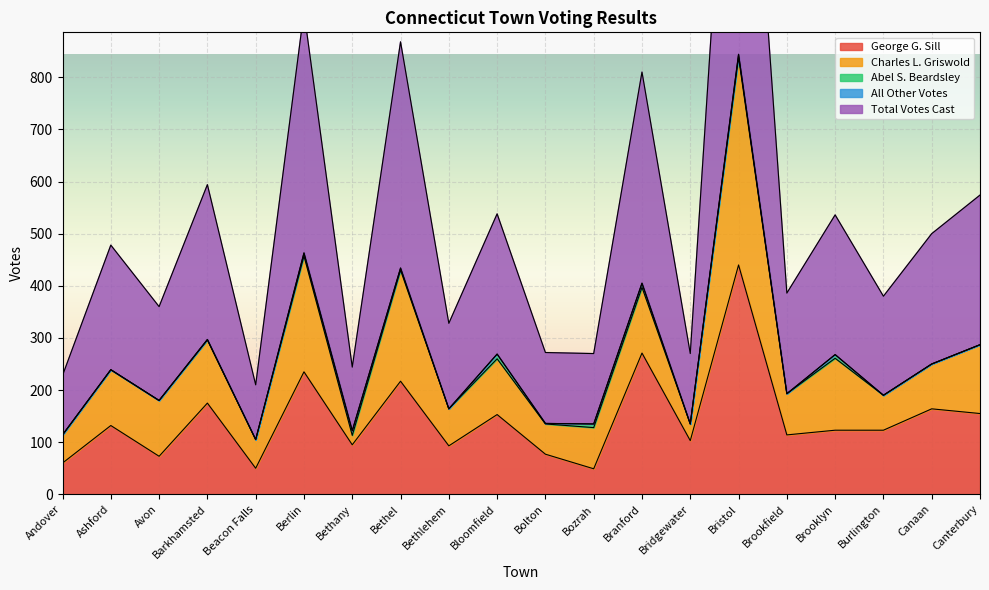

Reading right to left, extract all data points from this chart.

George G. Sill: 155	164	123	123	114	440	103	271	49	77	153	93	217	95	235	50	175	73	132	60
Charles L. Griswold: 132	86	67	138	79	398	32	126	79	58	107	71	213	18	222	55	121	107	107	54
Abel S. Beardsley: 0	0	0	7	0	6	0	8	7	1	9	0	4	9	6	0	1	0	0	0
All Other Votes: 0	0	0	0	0	0	0	0	0	0	0	0	0	0	0	0	0	0	0	0
Total Votes Cast: 287	250	190	268	193	844	135	405	135	136	269	164	434	122	463	105	297	180	239	114